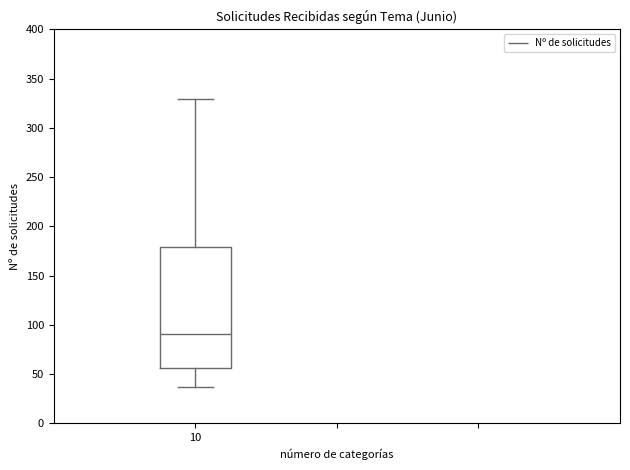

Where does the upper whisker of the box at x = 10 end on the y-axis? The values are not printed on the chart, so give them approximately, as read against the axis.

330